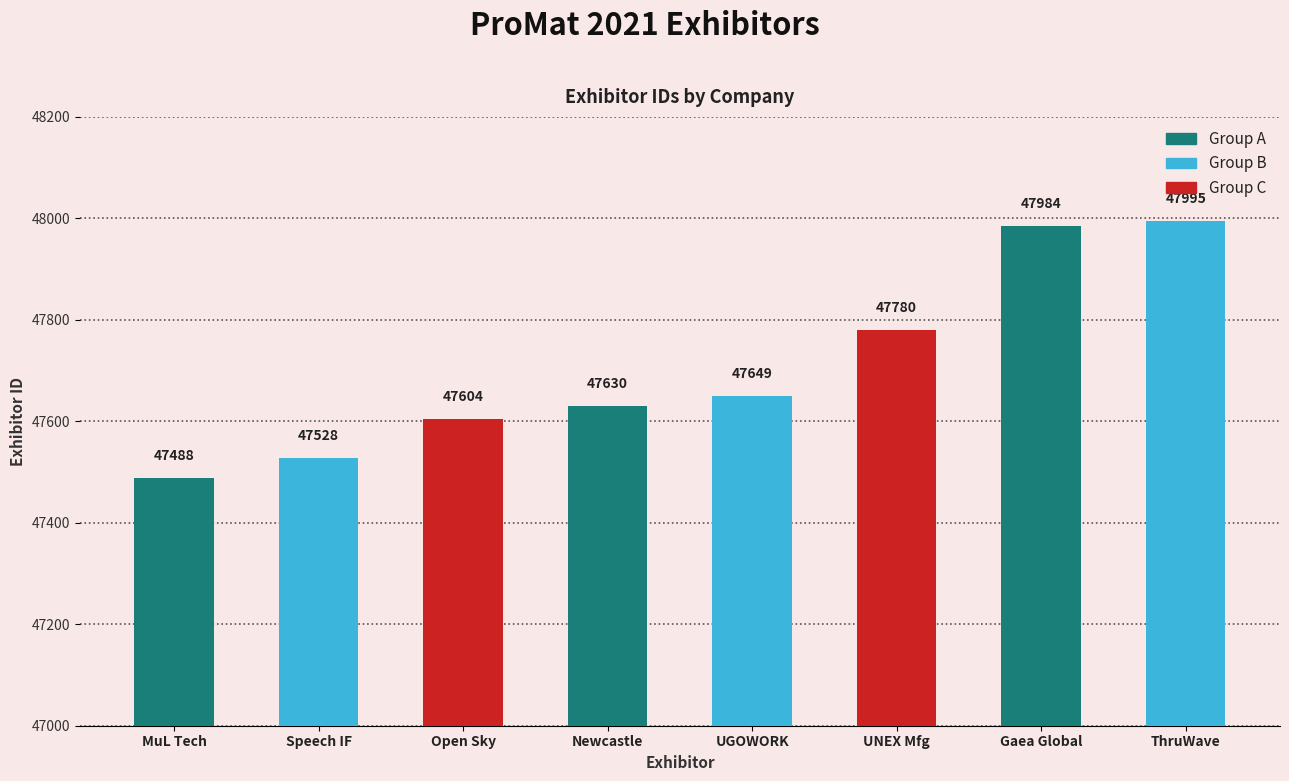

What is the change in value from Newcastle to ThruWave?

+365